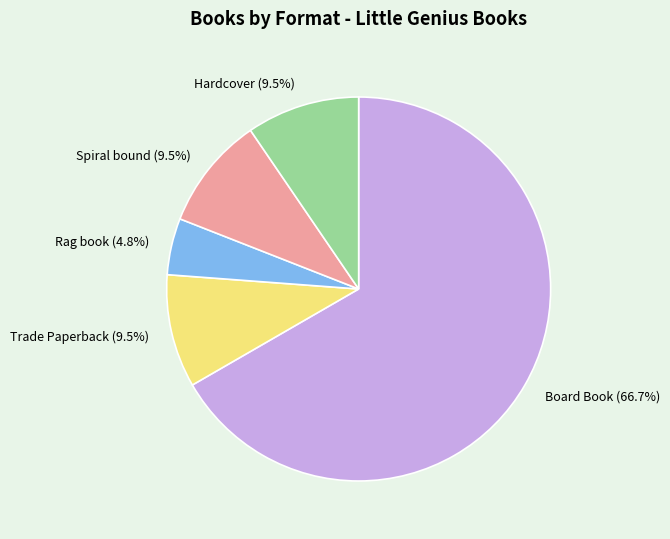

To the nearest percent, what is the difference between the Trade Paperback and Board Book slice percentages?

57%